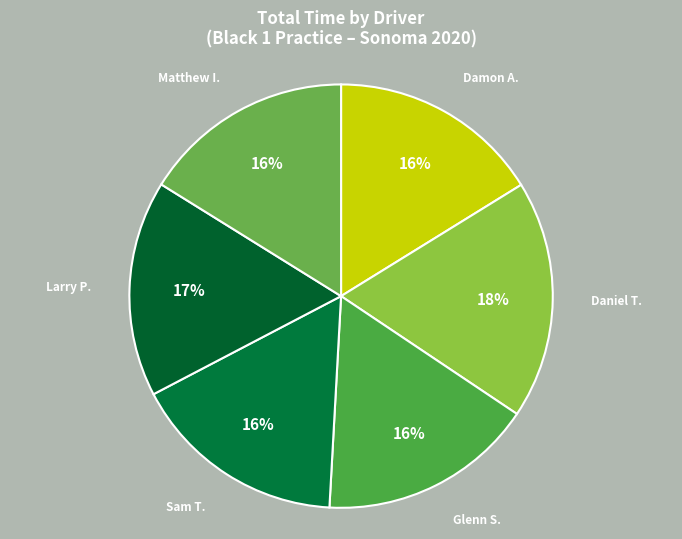

To the nearest percent, what is the combined percentage of Matthew I. and Damon A.?

32%